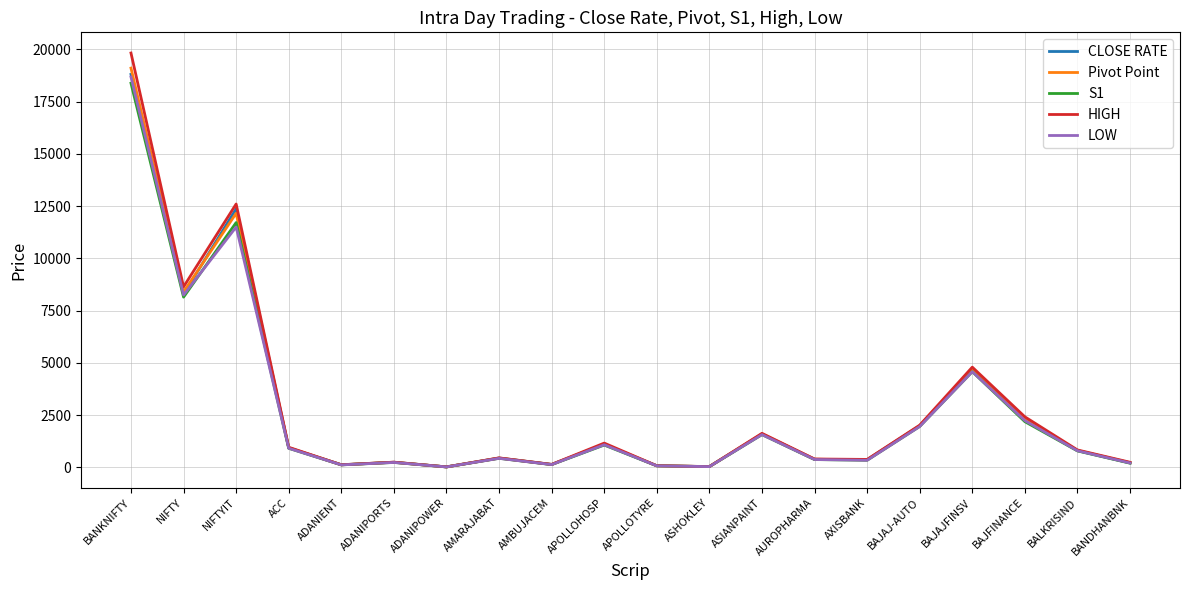

What is the total value across all series at BAJAJ-AUTO?

9937.0